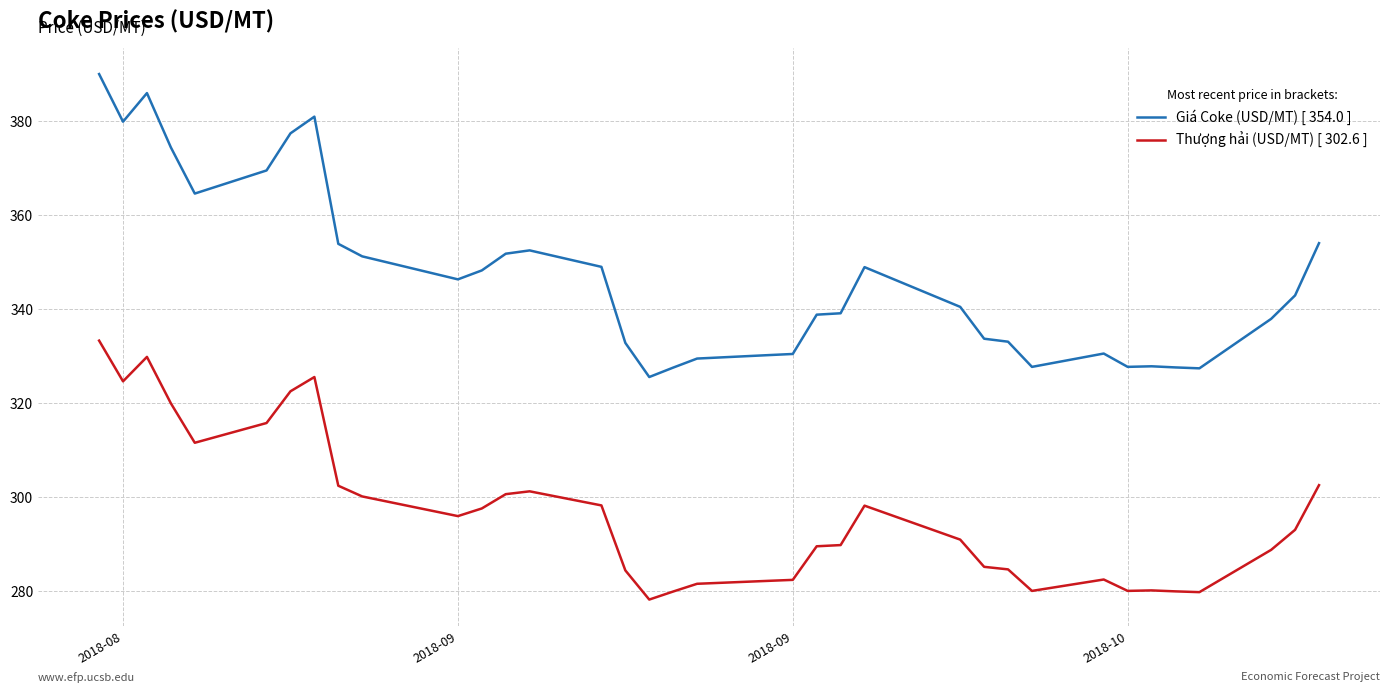

What is the smallest value displayed?

278.3